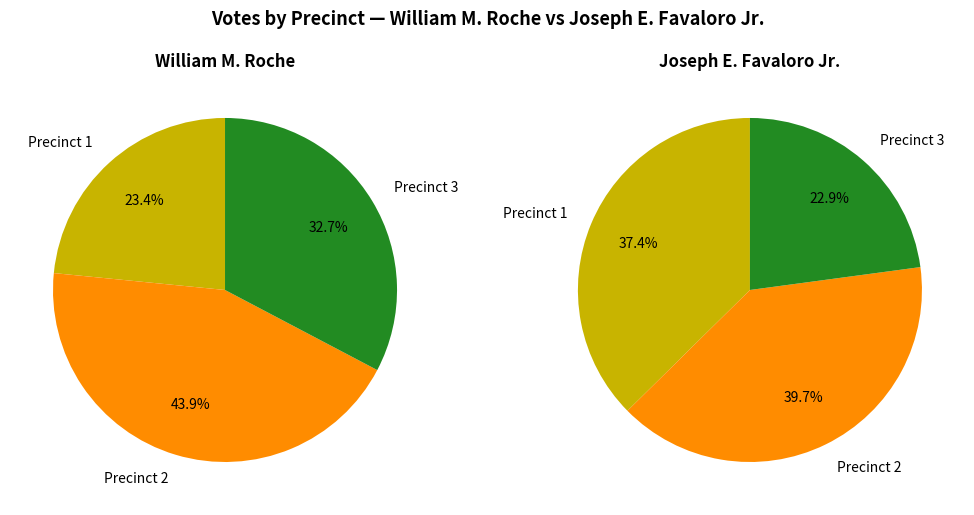

To the nearest percent, what portion does Precinct 2 represent?

44%